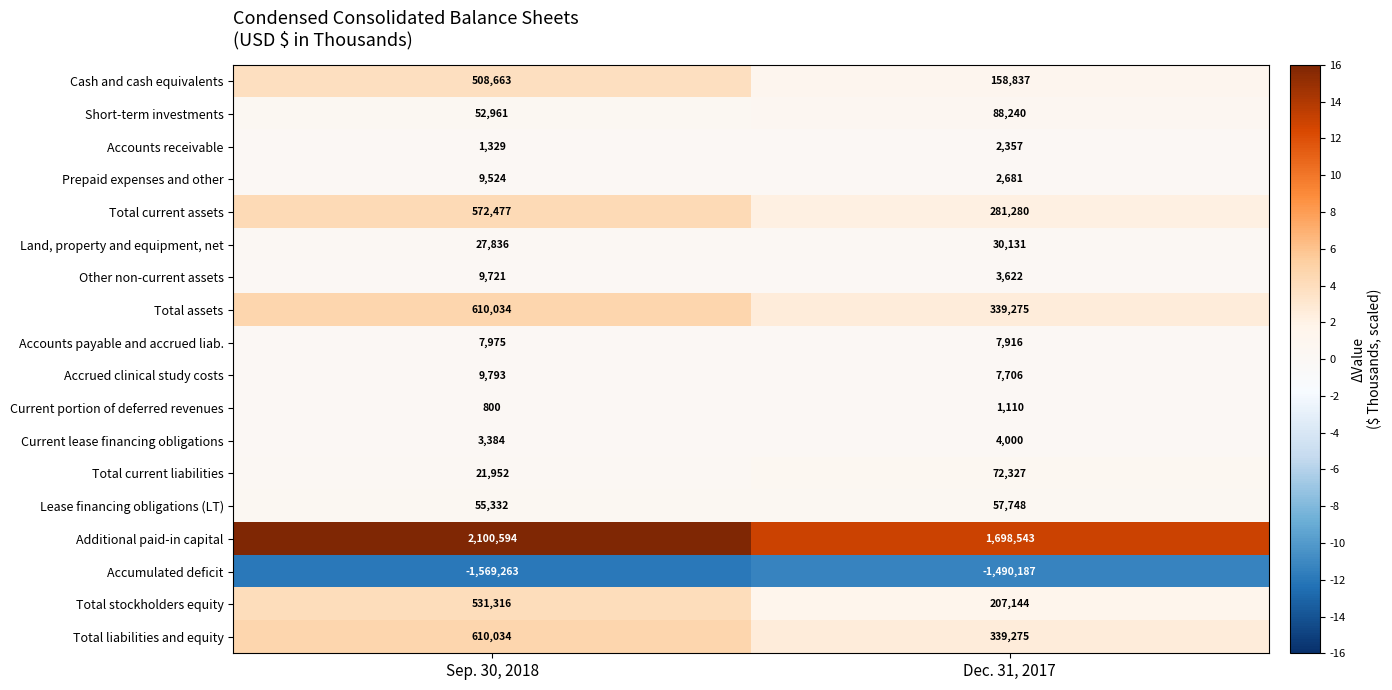

What is the maximum value shown in the chart?

2100594